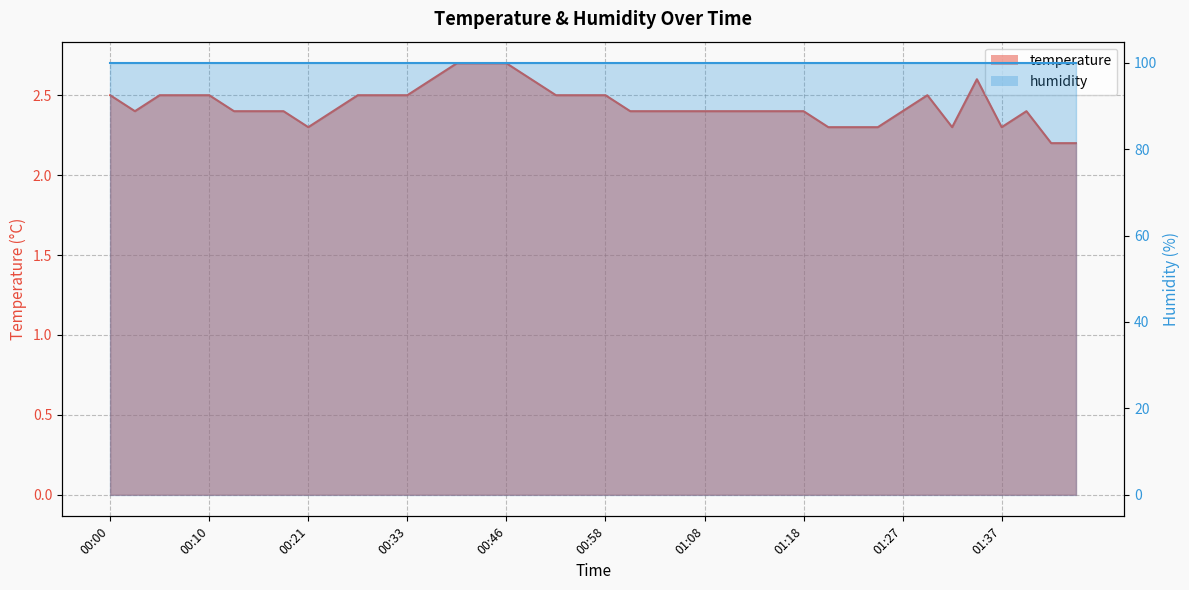

What is the minimum value shown in the chart?

2.2